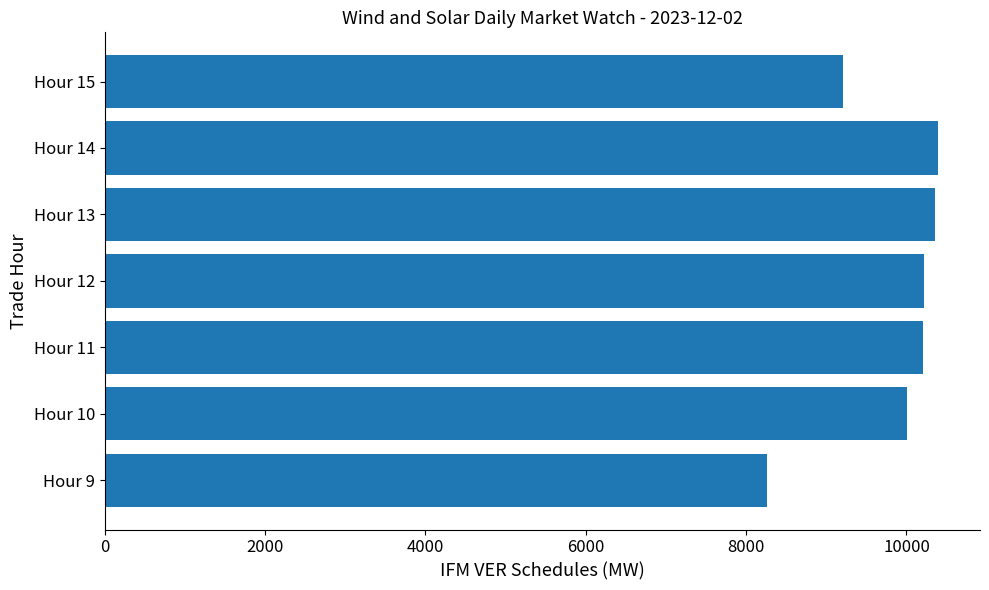

What is the change in value from Hour 12 to Hour 15?

-1009.9